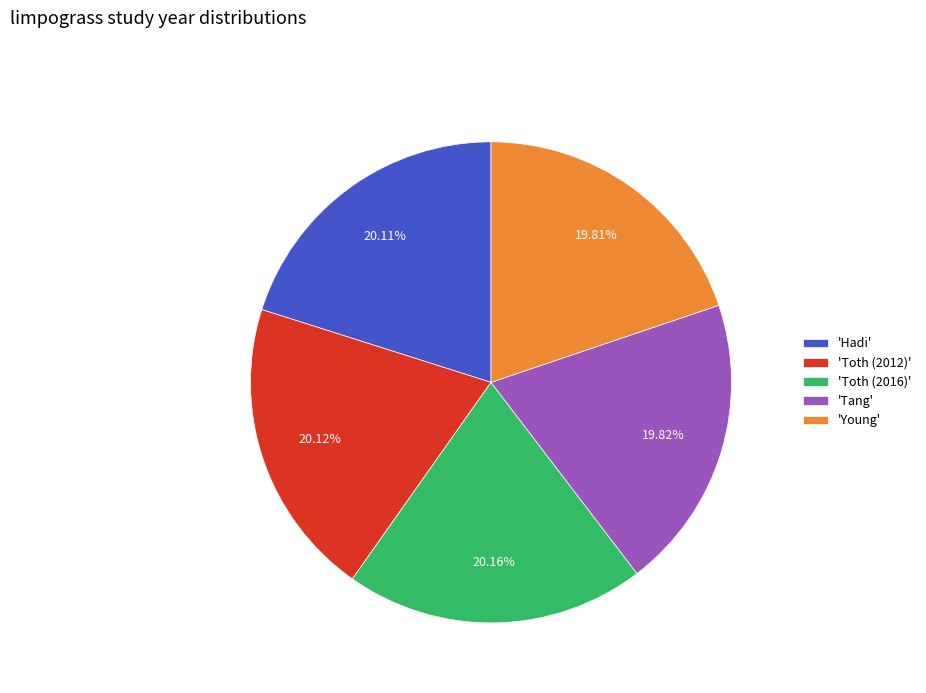

Does 'Toth (2016)' represent more than half of the total?

No